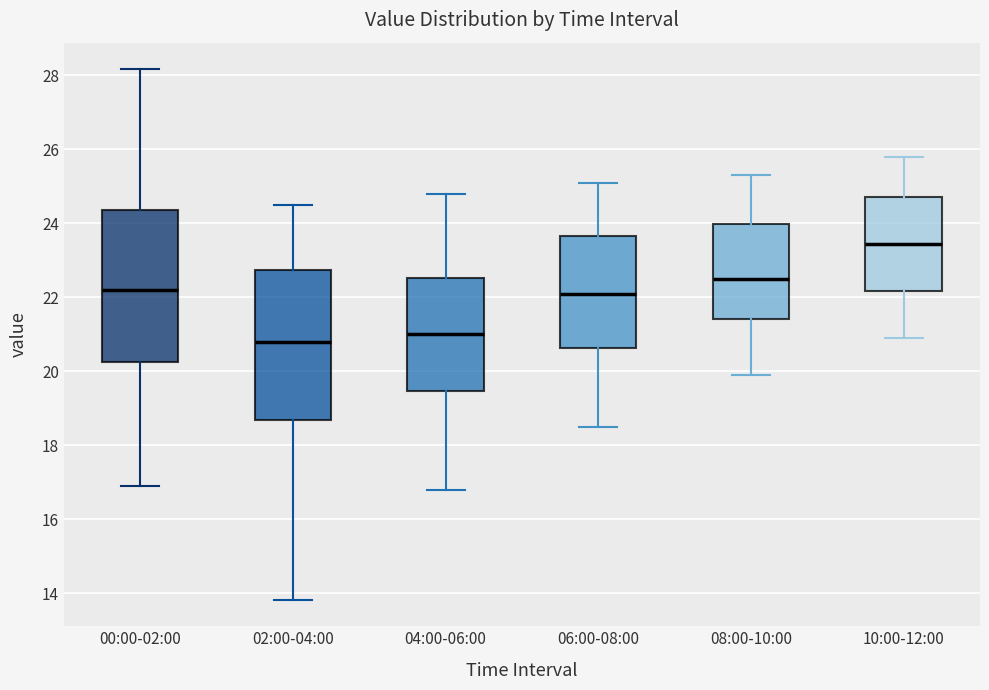

Reading left to right, read every box against the y-axis: the position of its median line, the range the box covers, and the ends of its whiskers. The values are not printed on the chart, so give them approximately, as read against the axis.

00:00-02:00: median 22.2, box 20.2 to 24.4, whiskers 17.0 to 28.2
02:00-04:00: median 20.8, box 18.6 to 22.8, whiskers 13.8 to 24.6
04:00-06:00: median 21.0, box 19.4 to 22.6, whiskers 16.8 to 24.8
06:00-08:00: median 22.2, box 20.6 to 23.6, whiskers 18.6 to 25.2
08:00-10:00: median 22.6, box 21.4 to 24.0, whiskers 20.0 to 25.4
10:00-12:00: median 23.4, box 22.2 to 24.8, whiskers 21.0 to 25.8